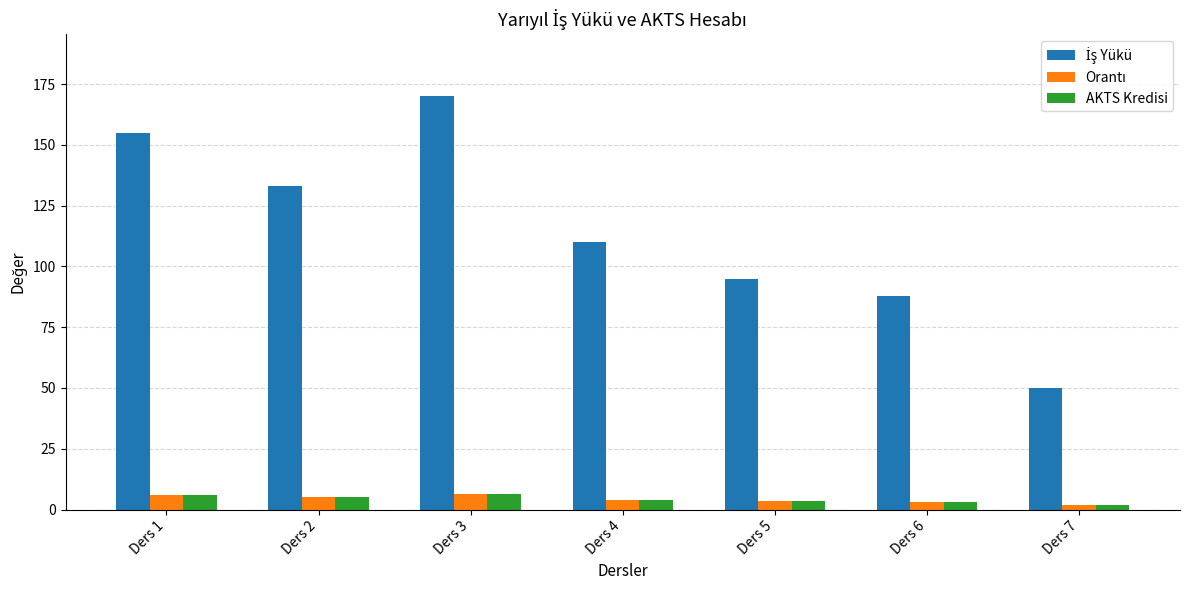

What is the spread (max minus min) of values at Ders 3?

163.6